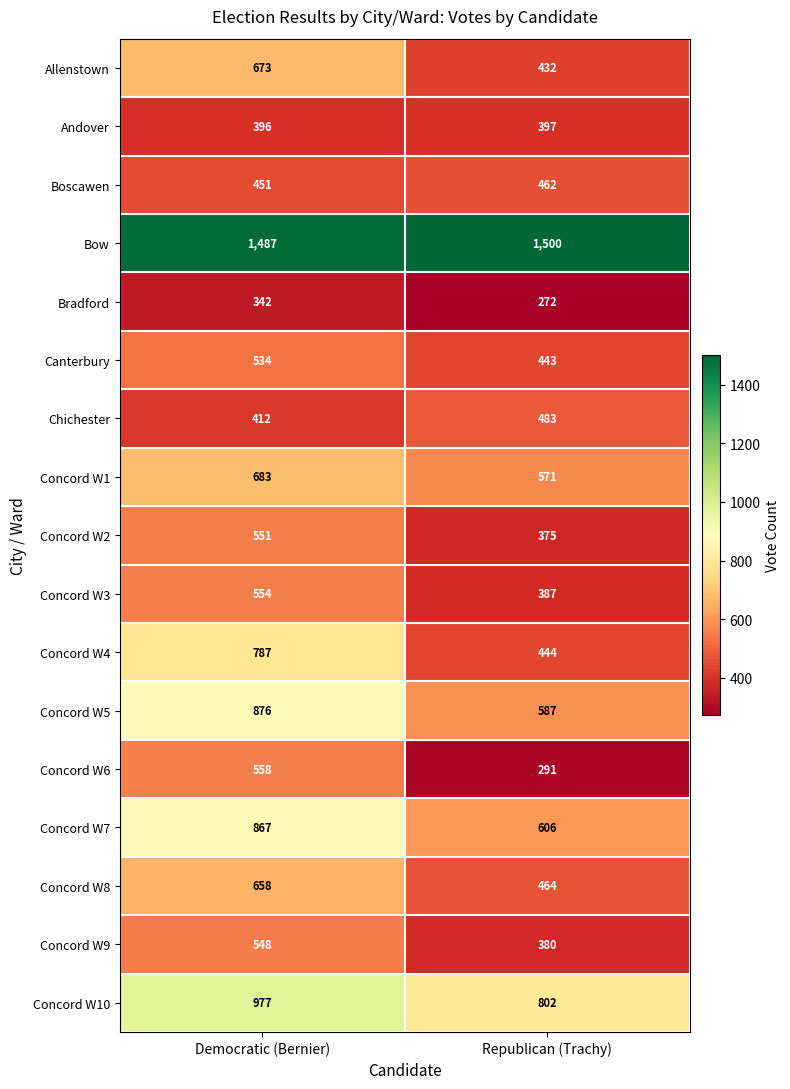

Which series has the largest total across all categories?

Bow